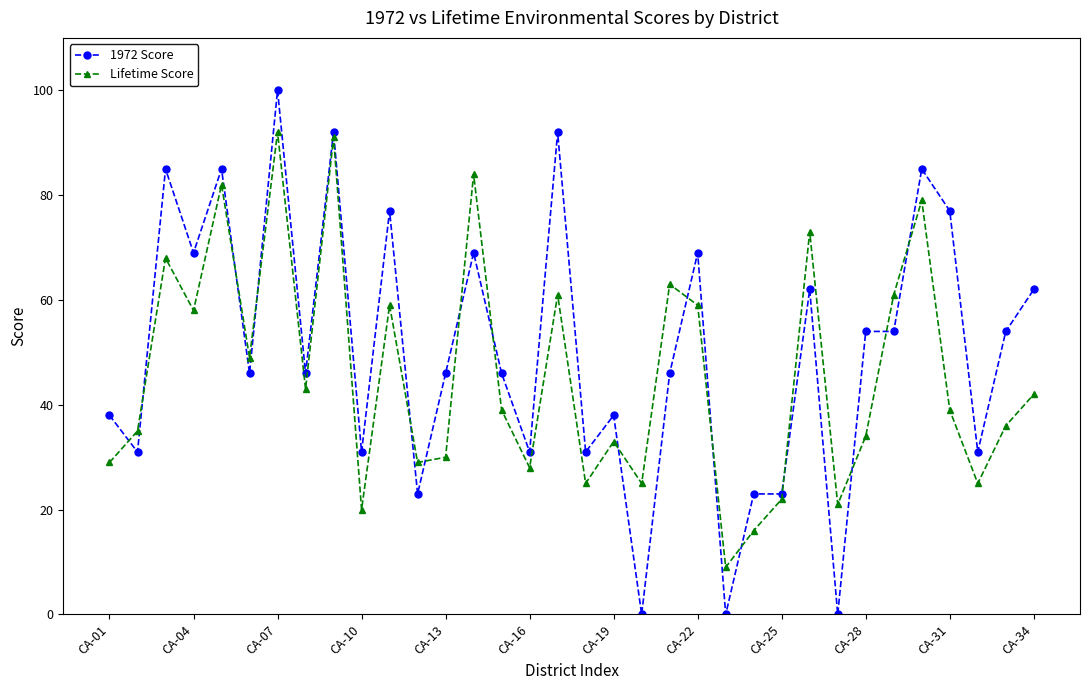

What are all the series names shown in the legend?

1972 Score, Lifetime Score